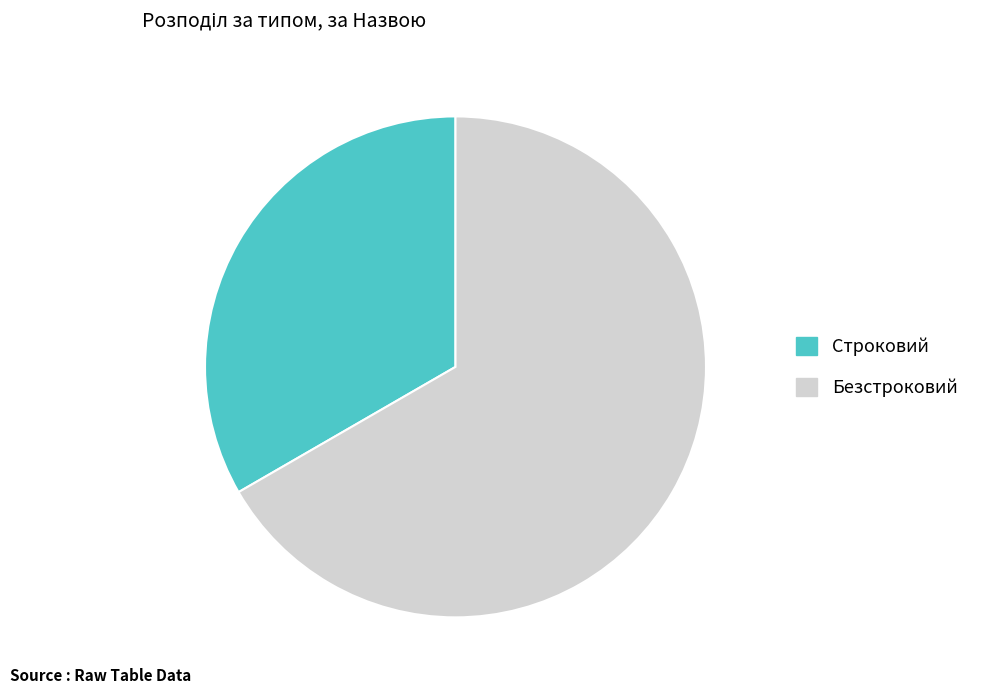

Is the sum of Строковий and Безстроковий greater than half?

Yes